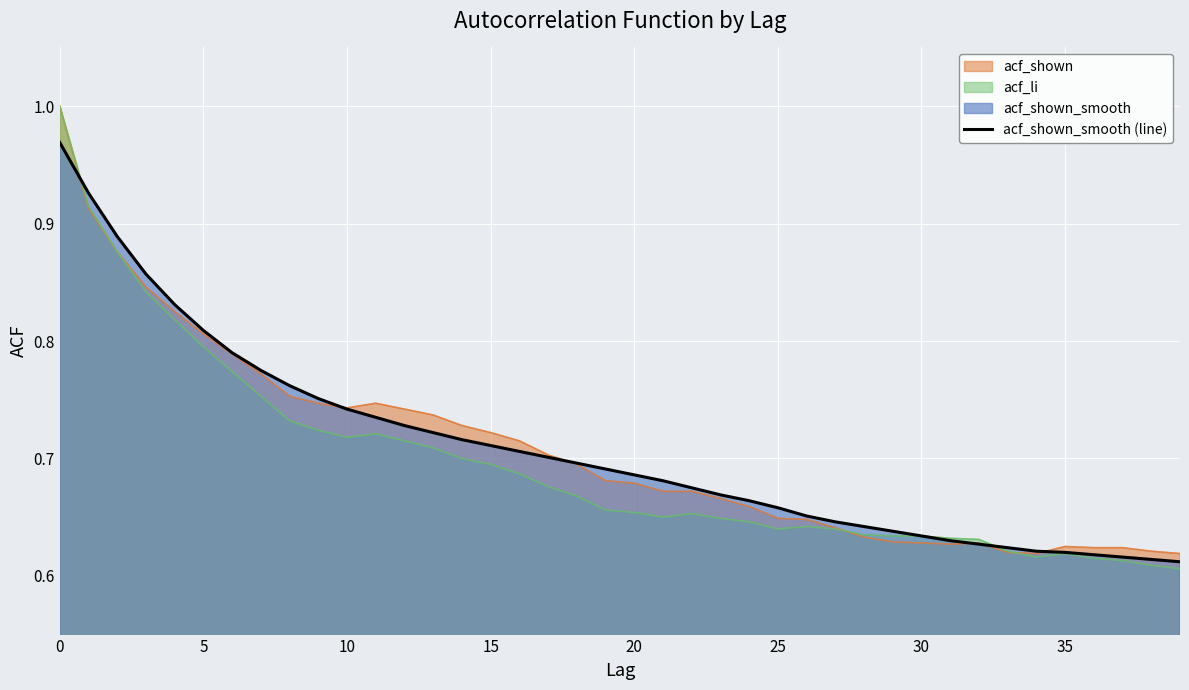

Reading left to right, list all the values displayed in this chart.

1.0	0.9	0.9	0.9	0.8	0.8	0.8	0.8	0.8	0.8	0.7	0.7	0.7	0.7	0.7	0.7	0.7	0.7	0.7	0.7	0.7	0.7	0.7	0.7	0.7	0.7	0.7	0.6	0.6	0.6	0.6	0.6	0.6	0.6	0.6	0.6	0.6	0.6	0.6	0.6